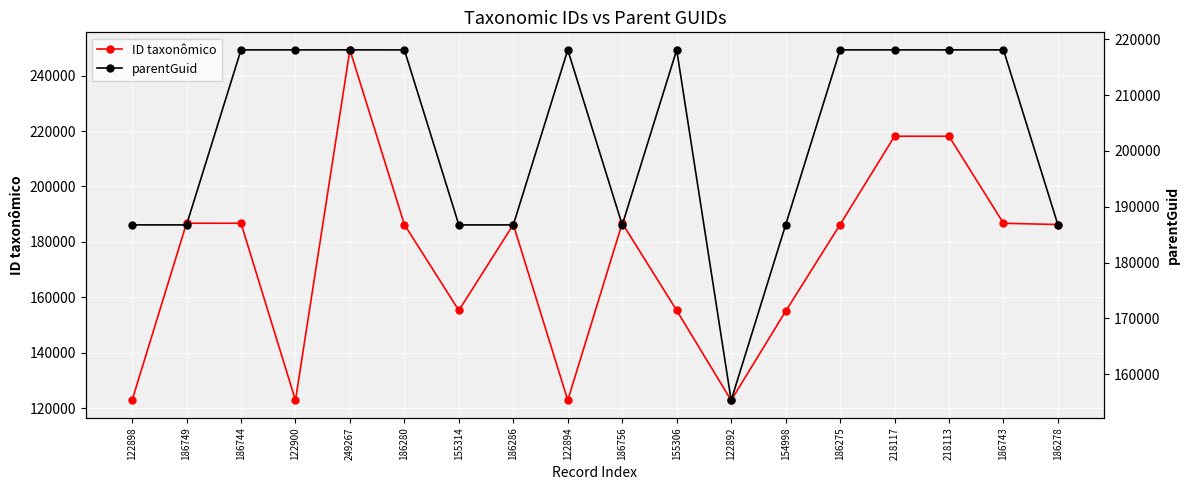

Which series has the largest total across all categories?

parentGuid